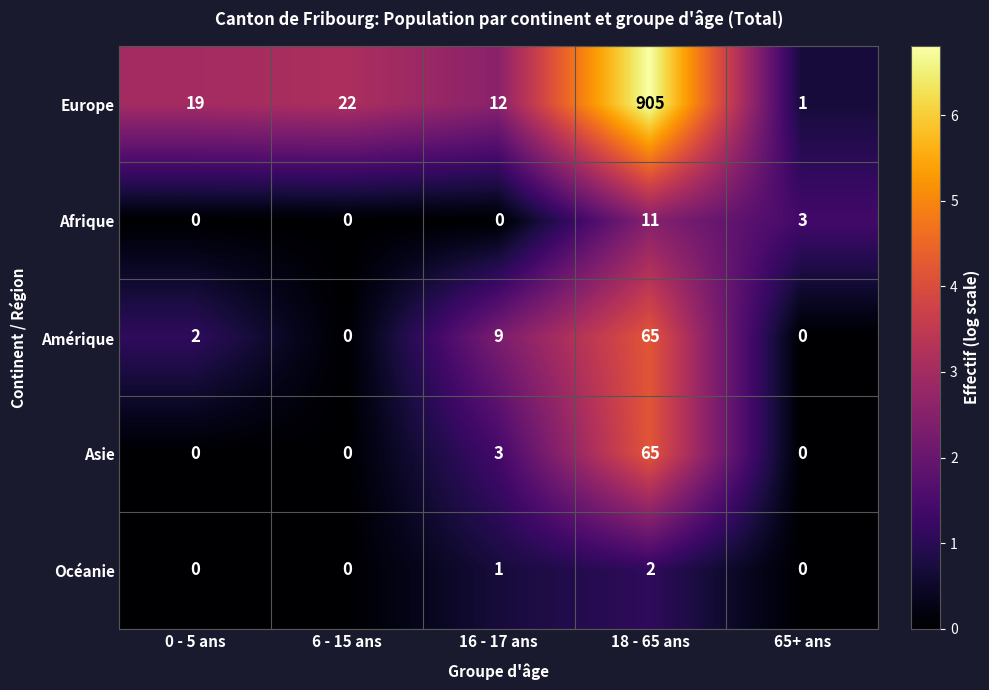

Is it true that Europe equals 19 at 0 - 5 ans?

True